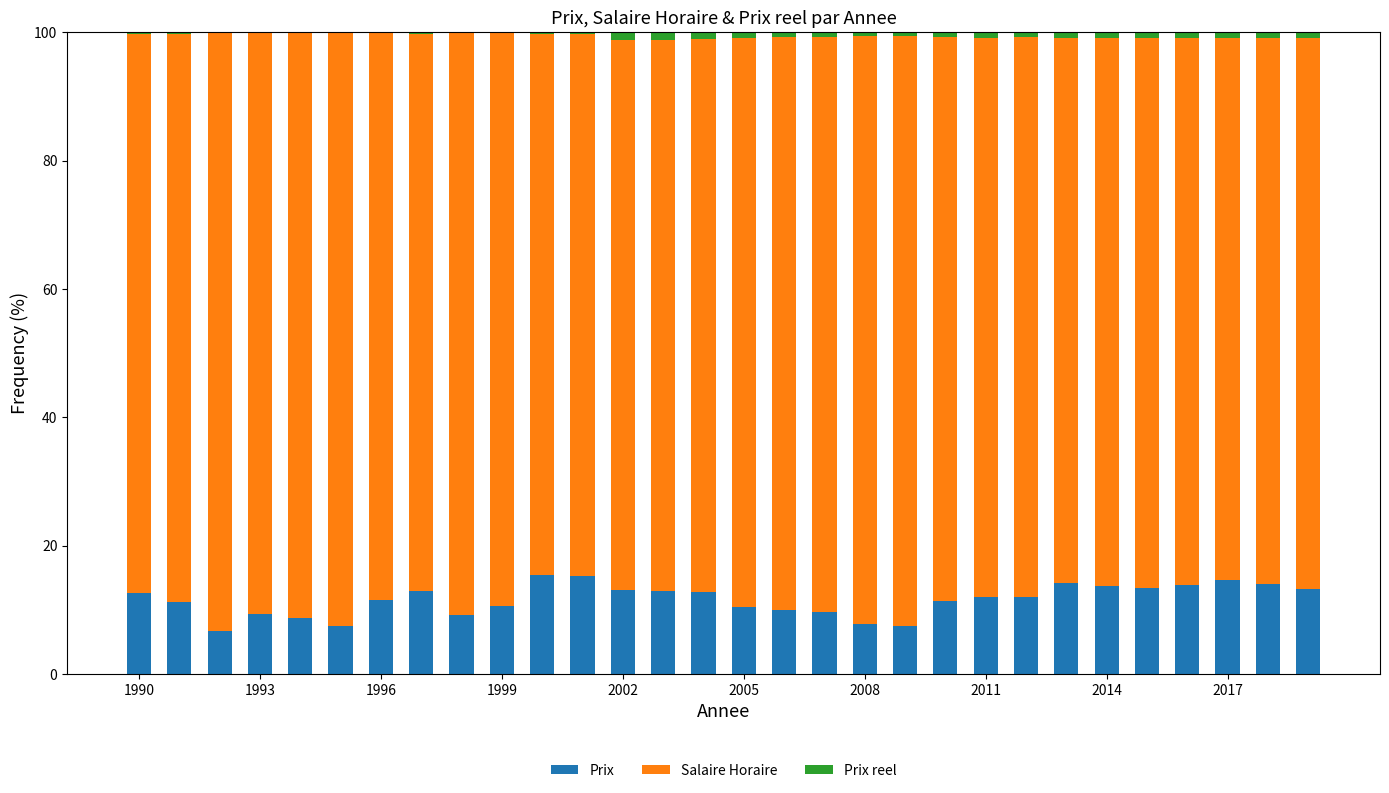

How many series are shown in this chart?

3